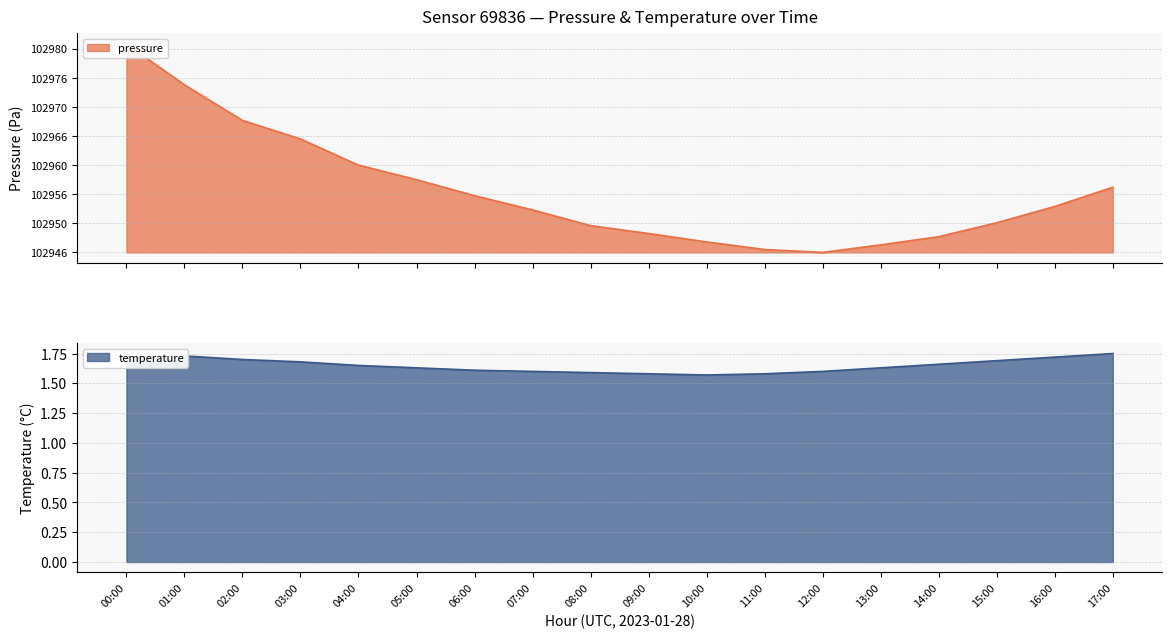

What is the difference between the maximum and minimum values in the pressure series?

35.8